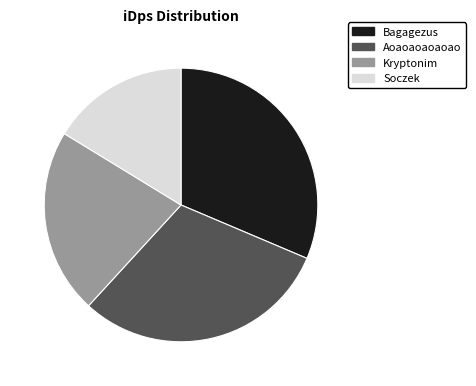

How many slices are in this pie chart?

4